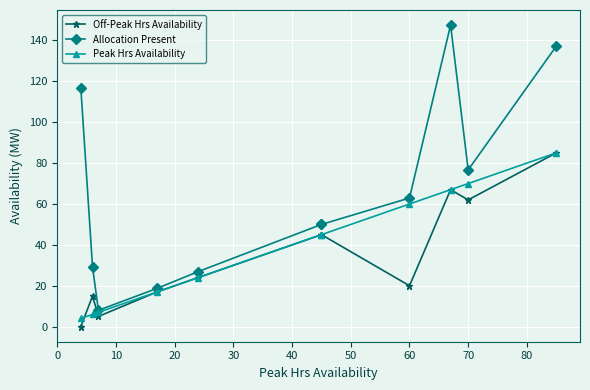

What is the value of the Peak Hrs Availability point at the 4th from the left?

17.0